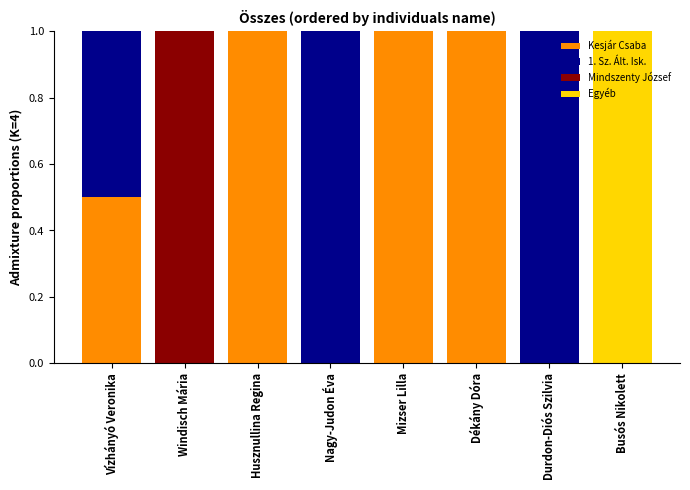

The Kesjár Csaba series shows 0.6 at Windisch Mária. True or false?

False